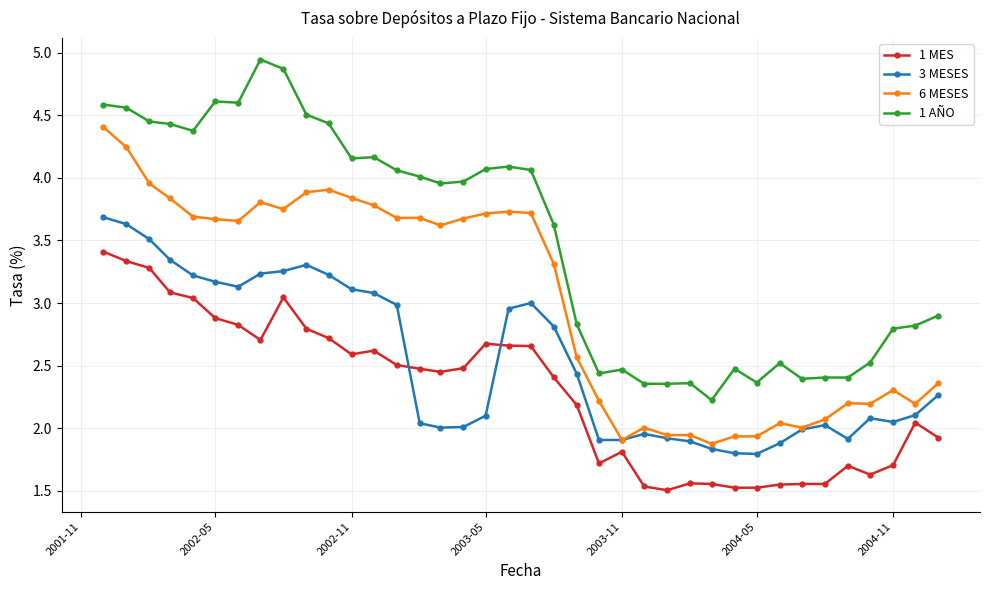

What is the value of the 6 MESES point at the 23rd from the left?

2.2